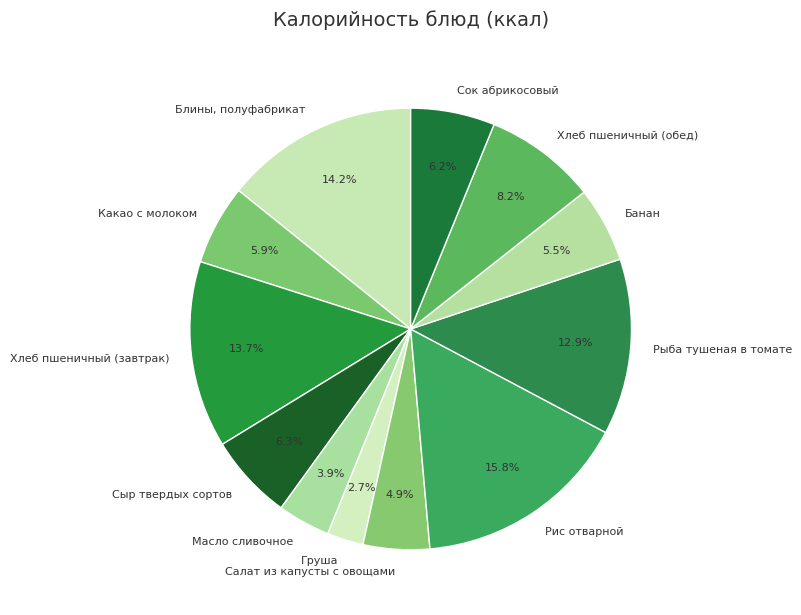

Is Хлеб пшеничный (завтрак) the majority of the pie?

No